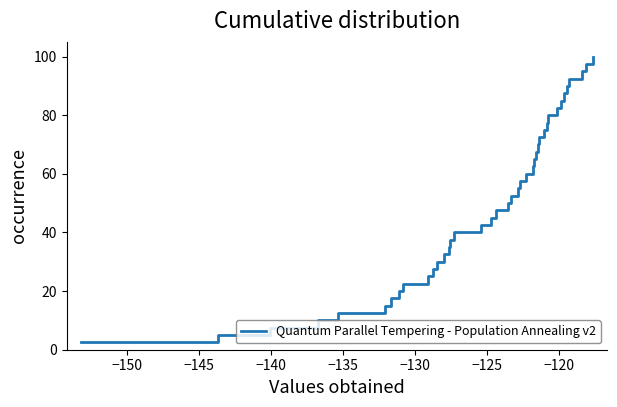

What is the difference between the maximum and minimum values?

97.5